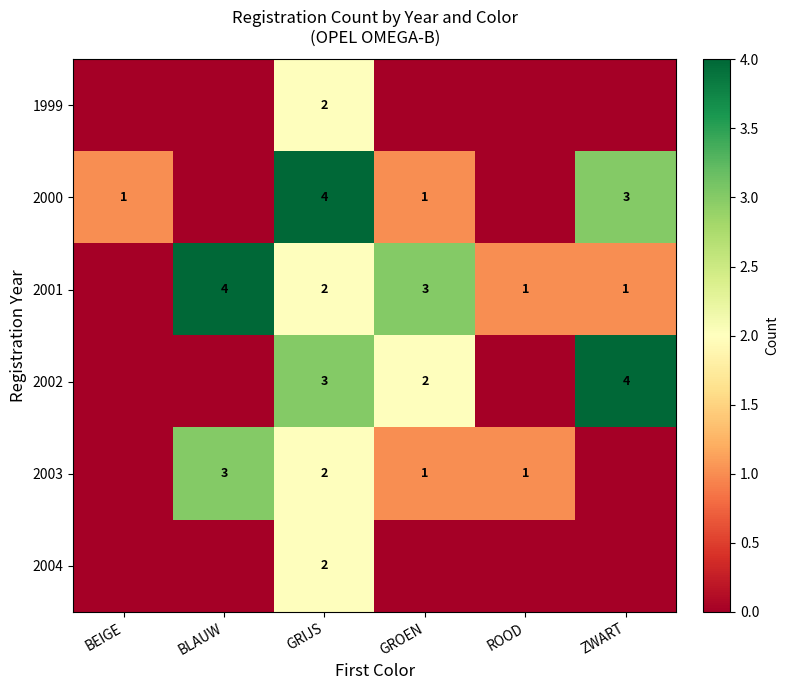

Is the value of 2001 at GRIJS greater than the value of 2002 at ZWART?

No